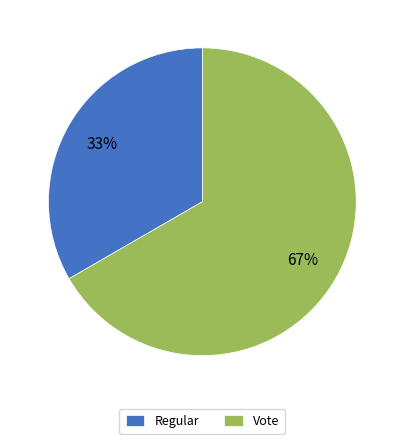

To the nearest percent, what is the average slice percentage?

50%